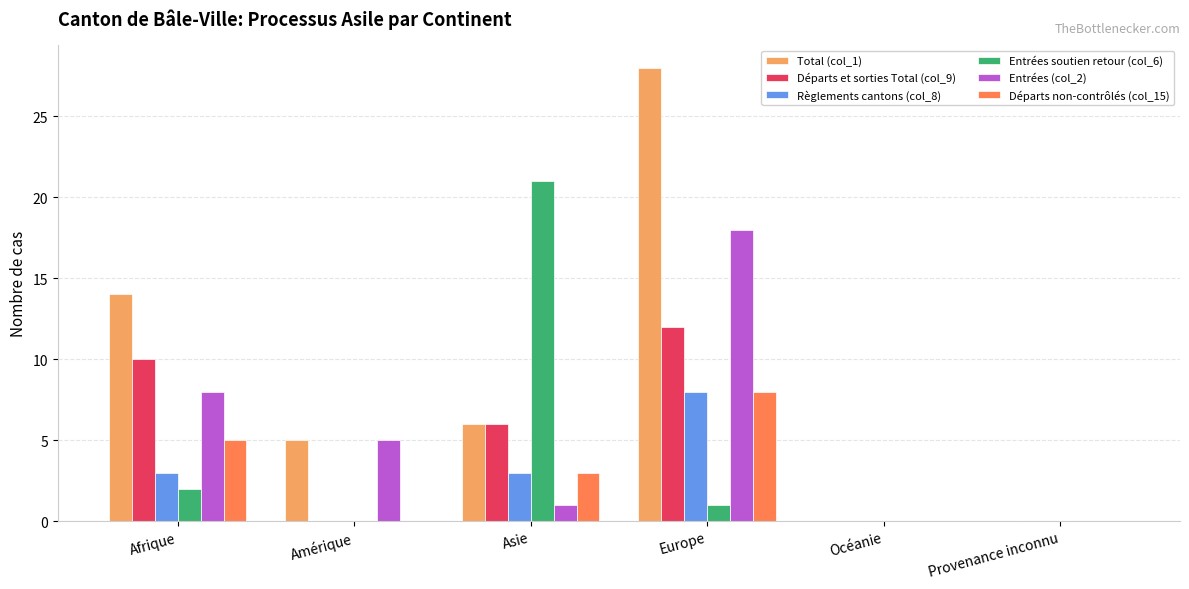

Which label corresponds to the largest value in the chart?

Europe